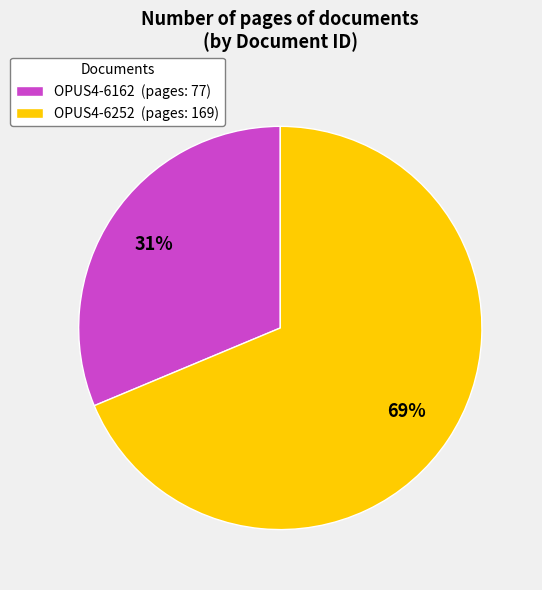

Is the sum of OPUS4-6162 (pages: 77) and OPUS4-6252 (pages: 169) greater than half?

Yes